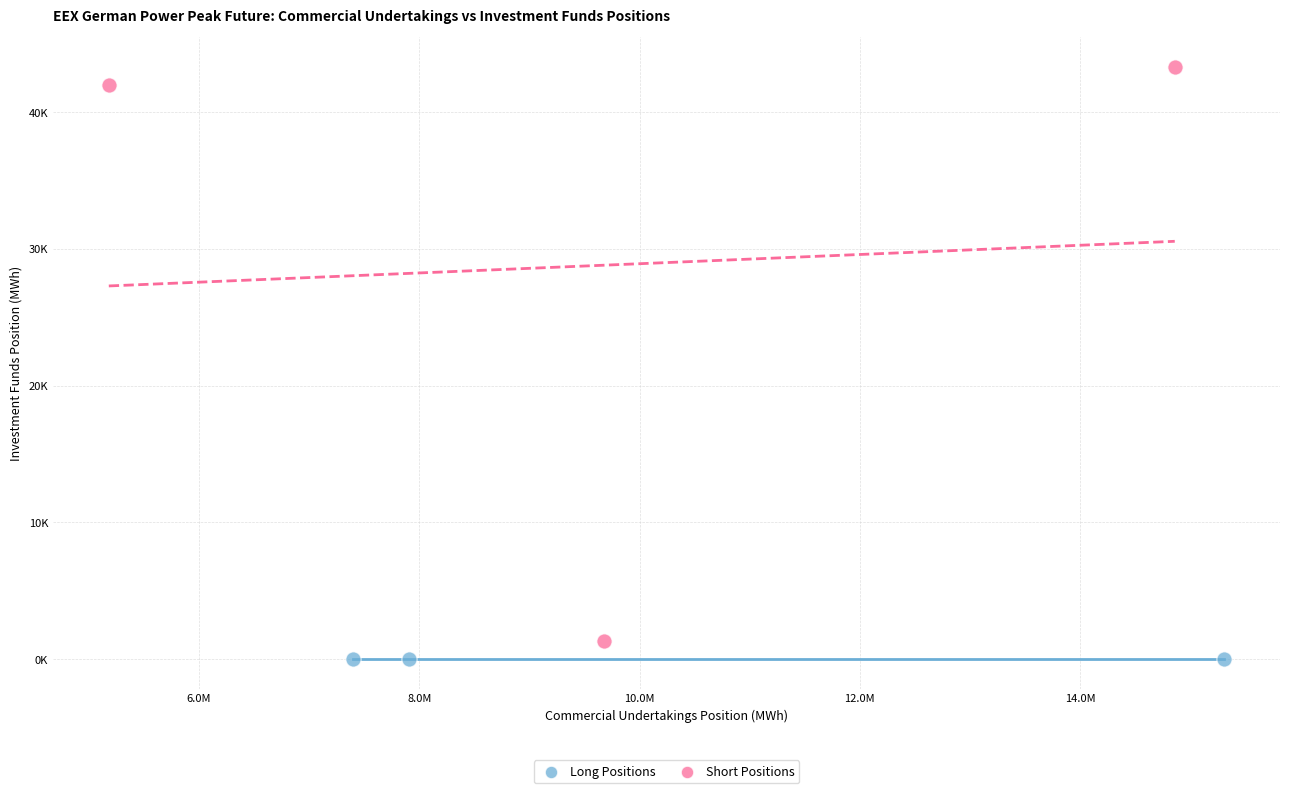

Which series reaches the maximum Y coordinate?

Short Positions